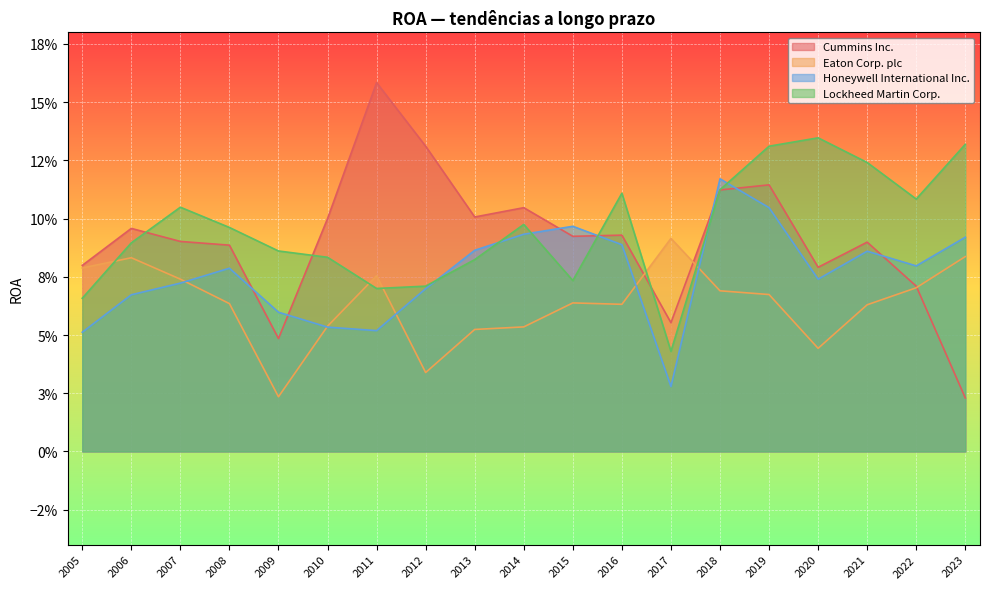

What is the difference between the Cummins Inc. values at 2008 and 2011?

0.1